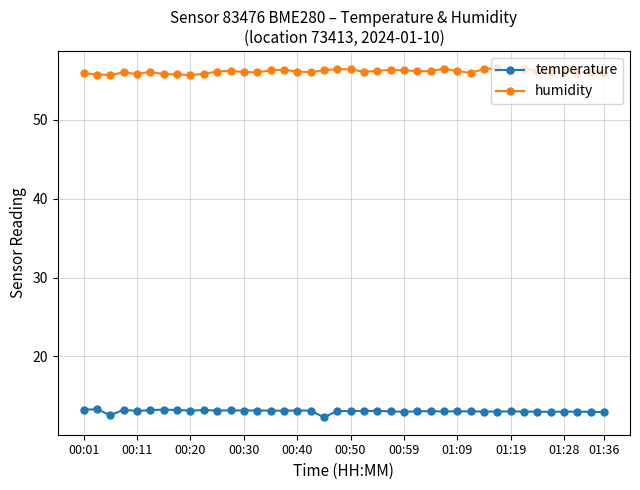

At how many categories does at least one series exceed 40?

40